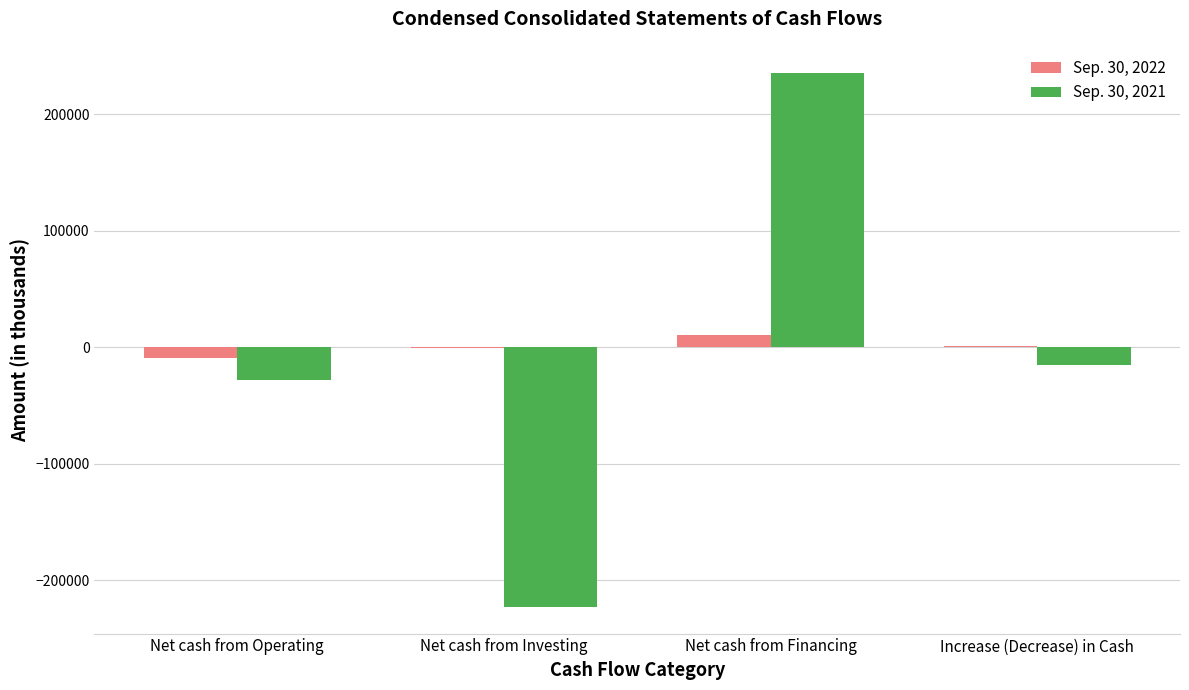

Is the value of Sep. 30, 2022 at Net cash from Operating greater than the value of Sep. 30, 2021 at Net cash from Financing?

No